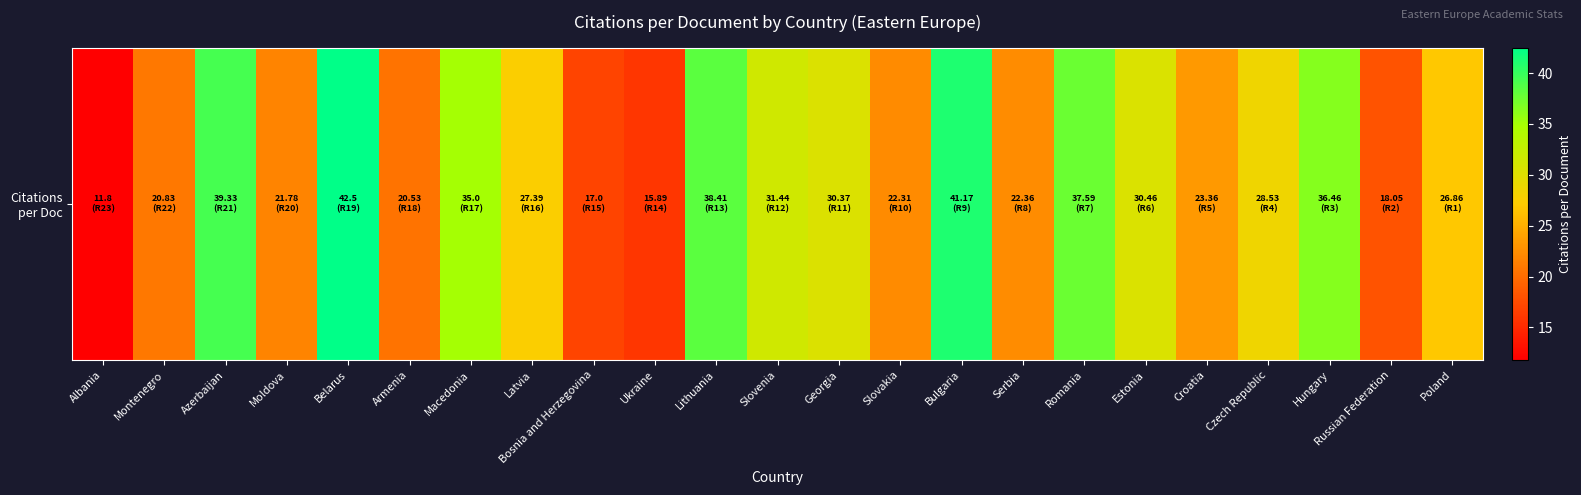

Reading left to right, what are all the values shown in this chart?

11.8	20.8	39.3	21.8	42.5	20.5	35.0	27.4	17.0	15.9	38.4	31.4	30.4	22.3	41.2	22.4	37.6	30.5	23.4	28.5	36.5	18.1	26.9